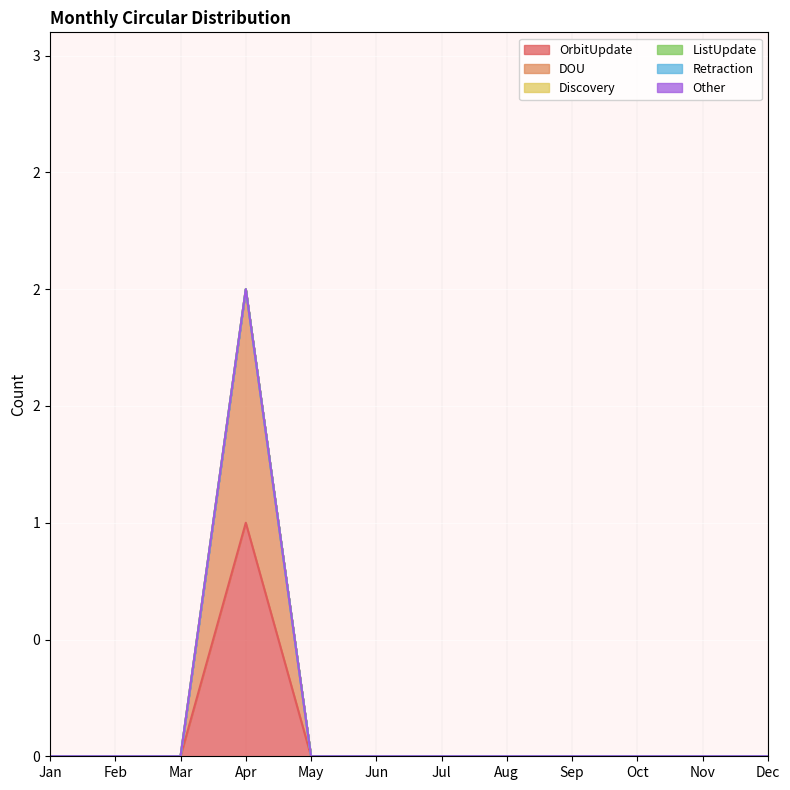

True or false: DOU and OrbitUpdate cross at least once.

False